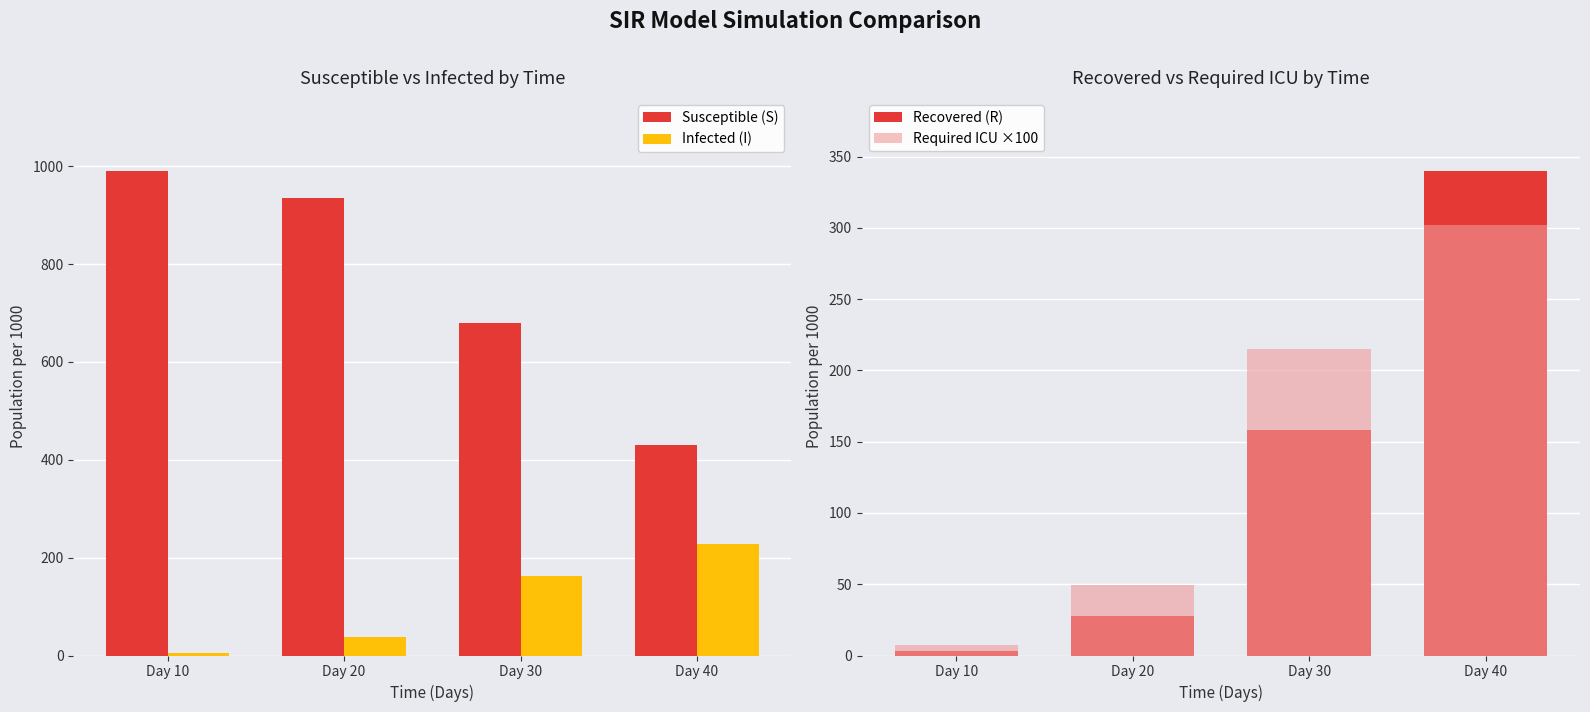

Is it true that Infected (I) equals 10.6 at Day 20?

False